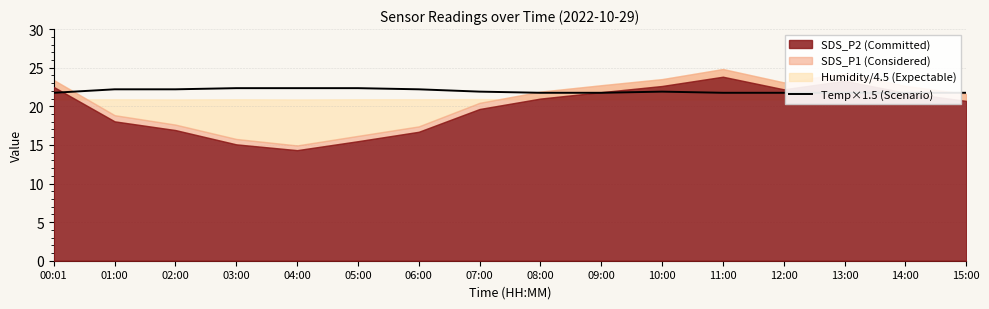

Does the chart display data point markers on the line(s)?

No